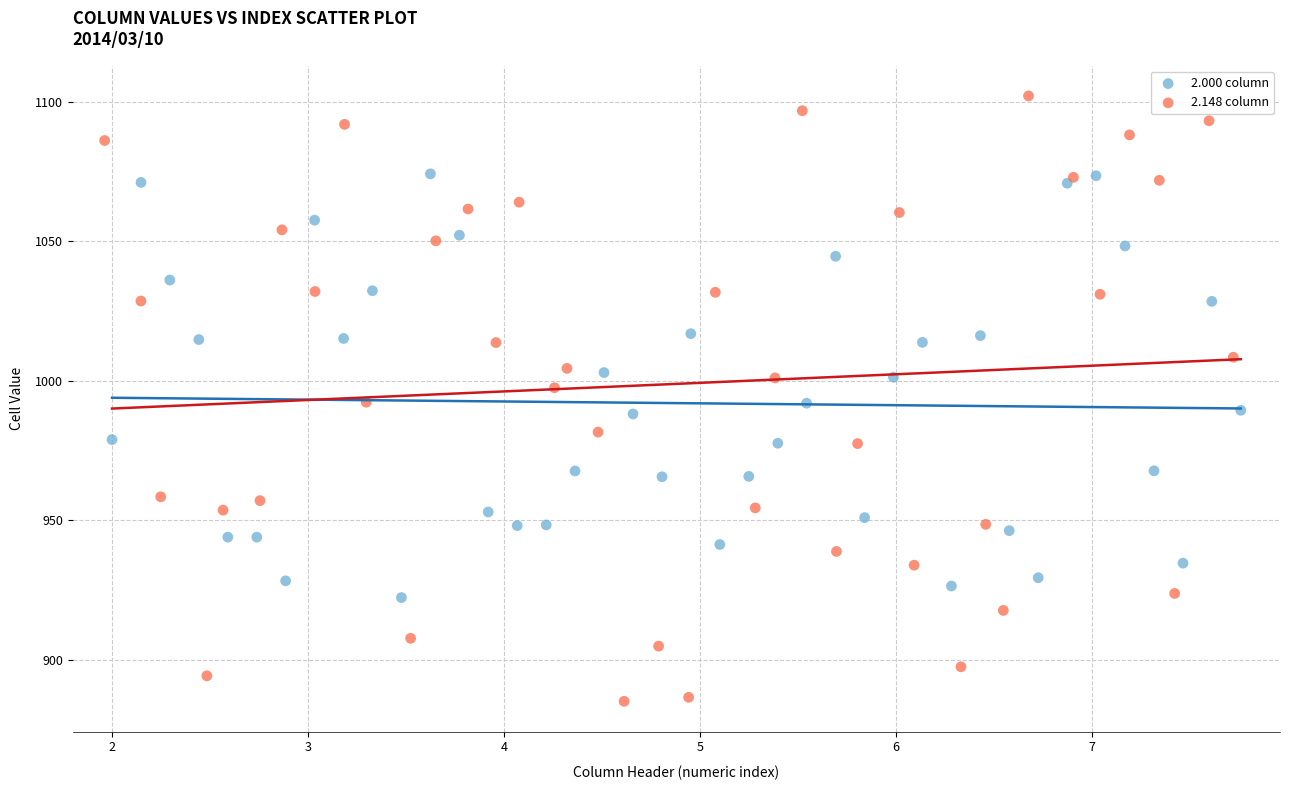

Which series has the largest Y range (max minus min)?

2.148 column